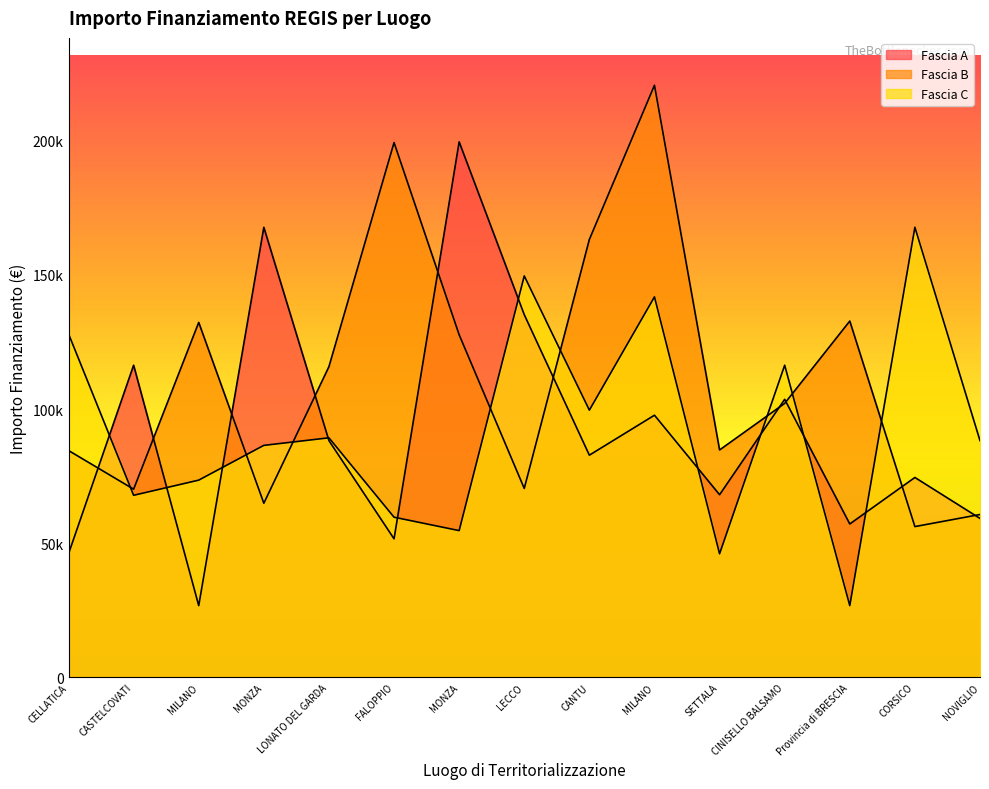

What are all the series names shown in the legend?

Fascia A, Fascia B, Fascia C